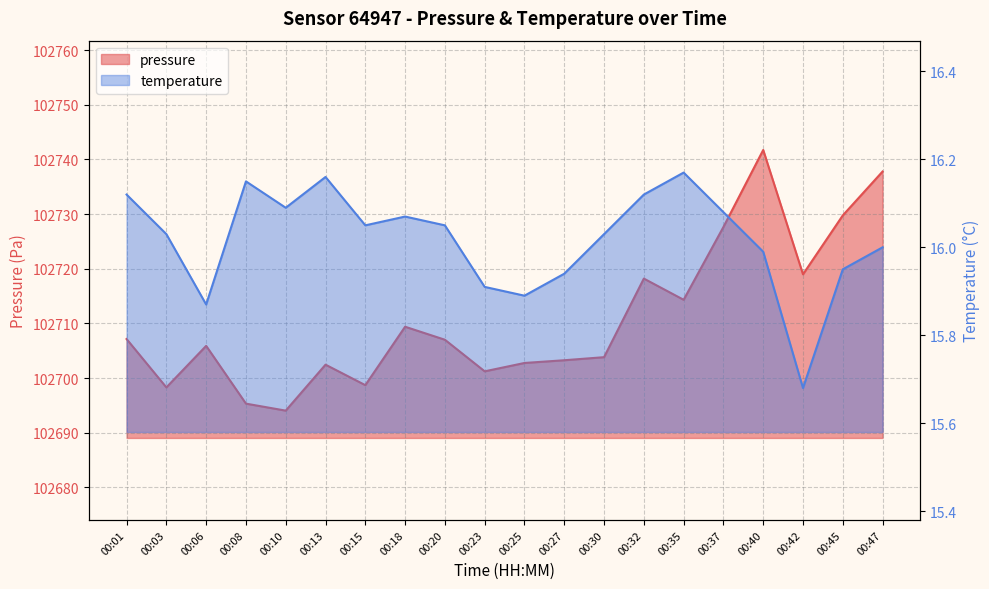

What is the approximate value of temperature at 00:30?

16.0